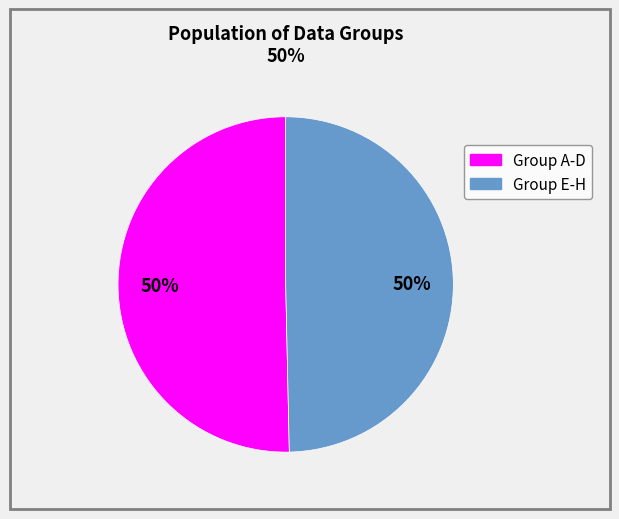

Count the number of slices in the pie.

2